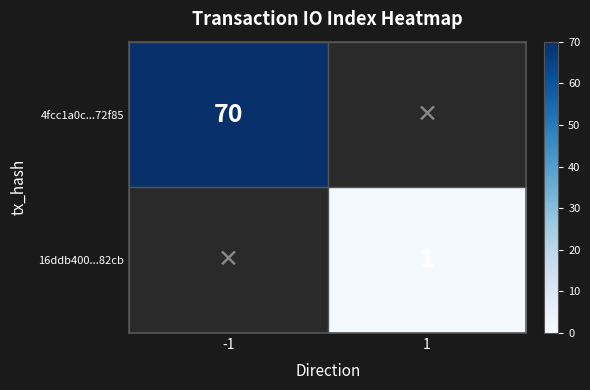

What is the smallest value displayed?

1.0